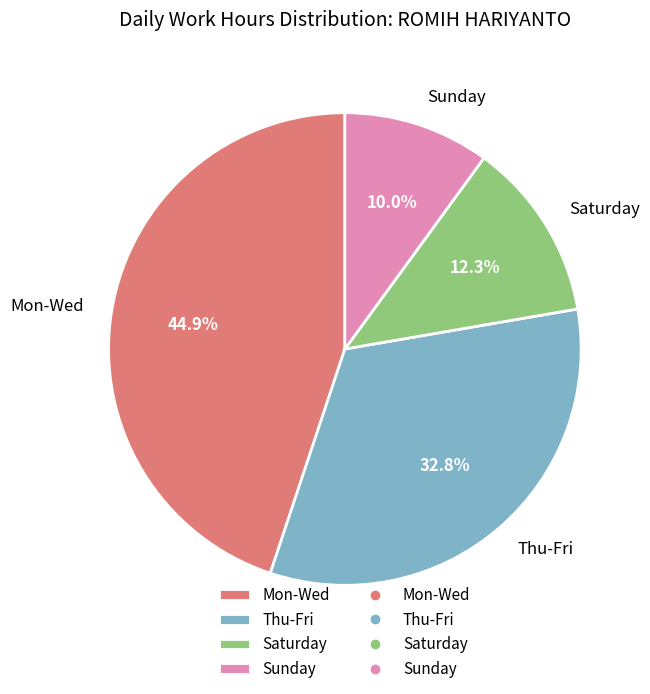

How many slices are in this pie chart?

4